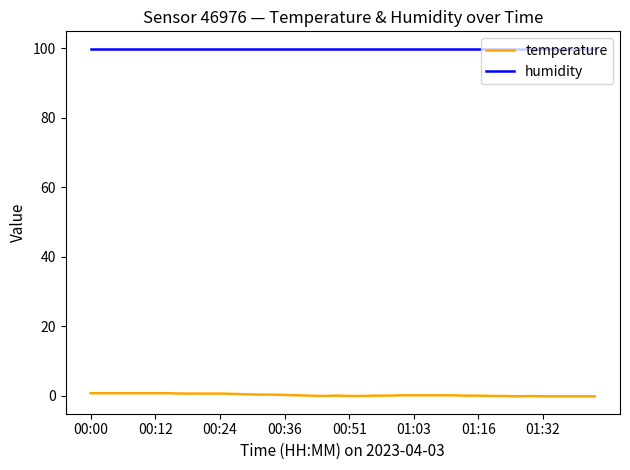

True or false: temperature and humidity cross at least once.

False